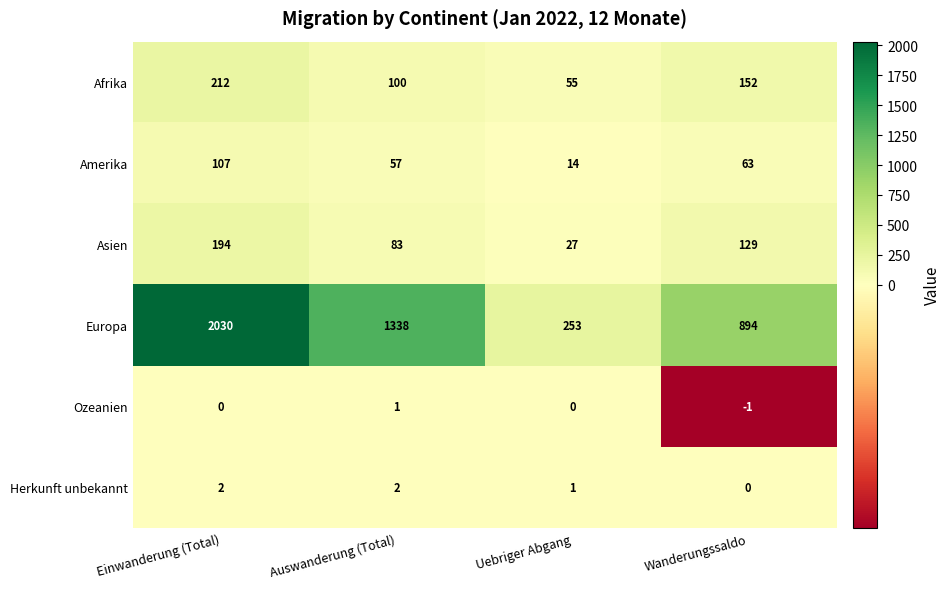

At which label is Amerika closest to 60?

Auswanderung (Total)